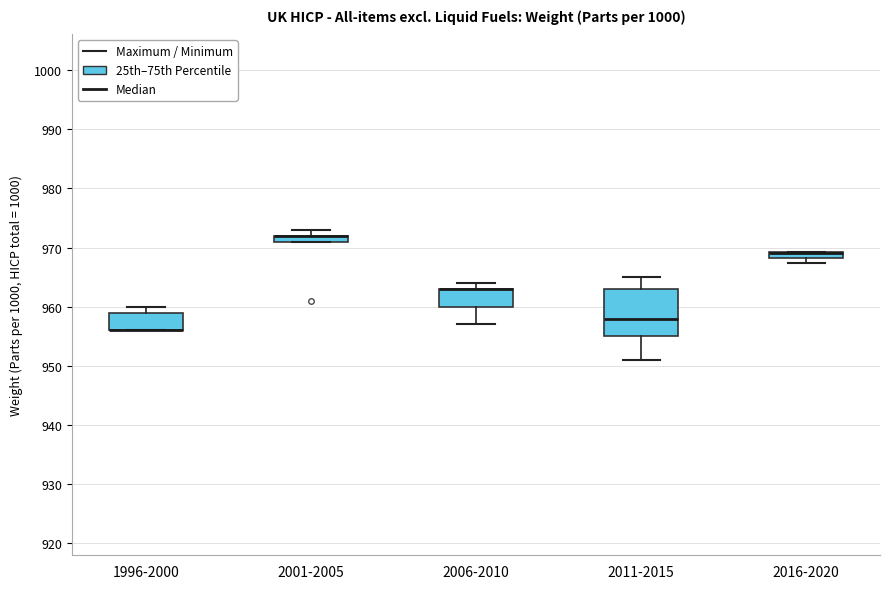

Comparing the boxes themselves (not the whiskers), which one is the tallest?

2011-2015